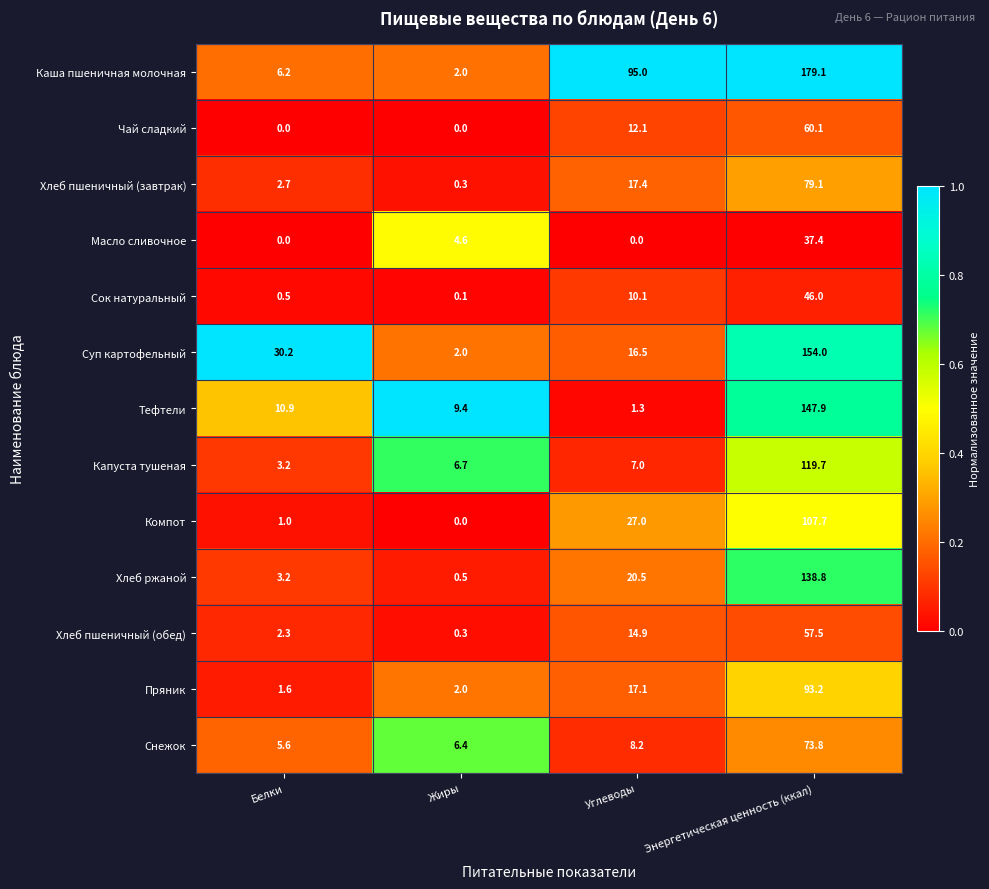

What is the difference between the highest and lowest values at Углеводы?

95.0